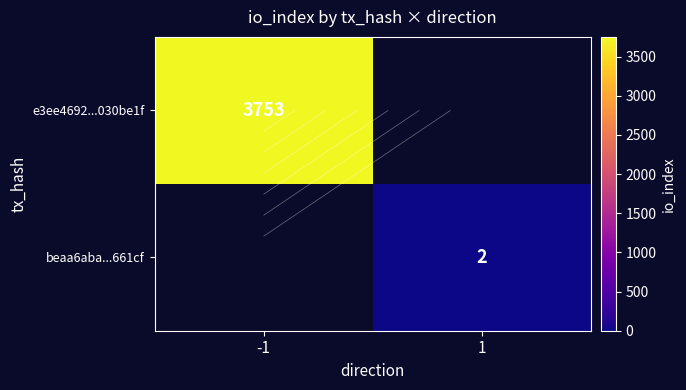

Is the value of e3ee4692...030be1f at 1 greater than the value of beaa6aba...661cf at 1?

No